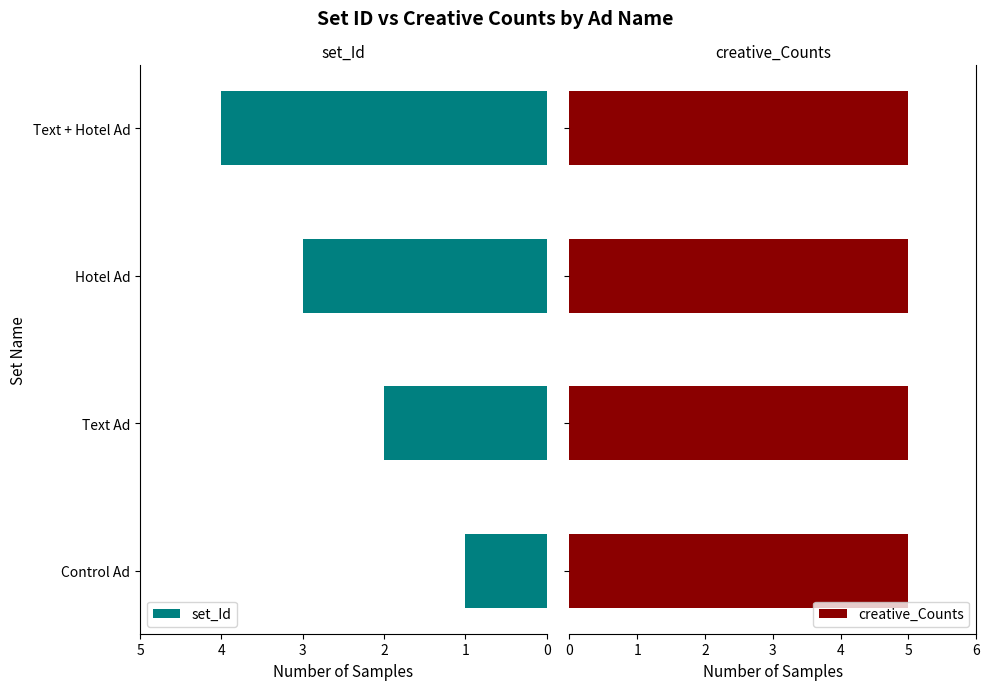

How many groups of bars are there?

4